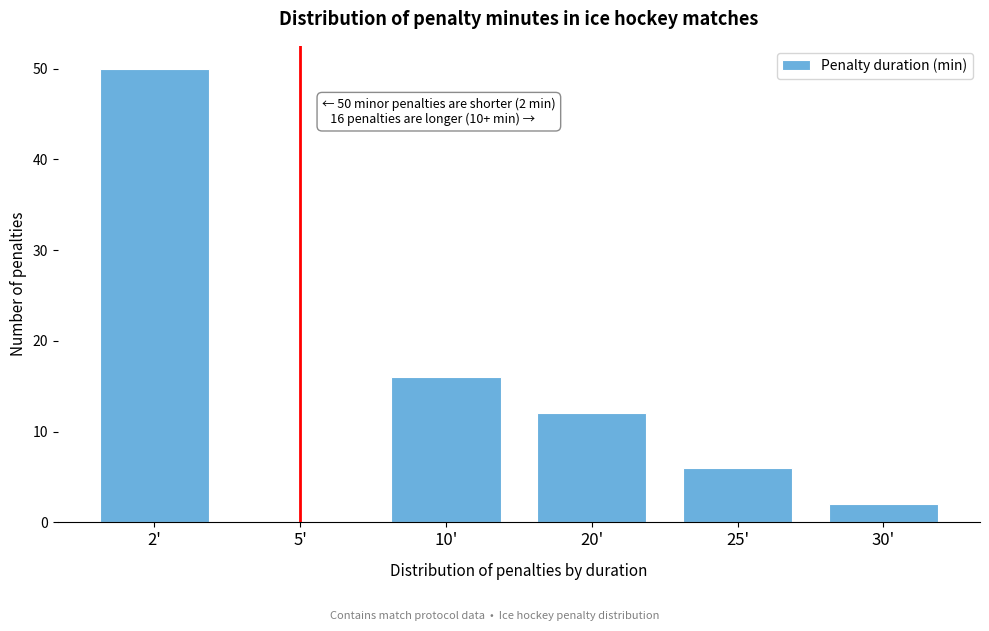

Reading left to right, transcribe all the data shown in this chart.

2'=50	5'=0	10'=16	20'=12	25'=6	30'=2